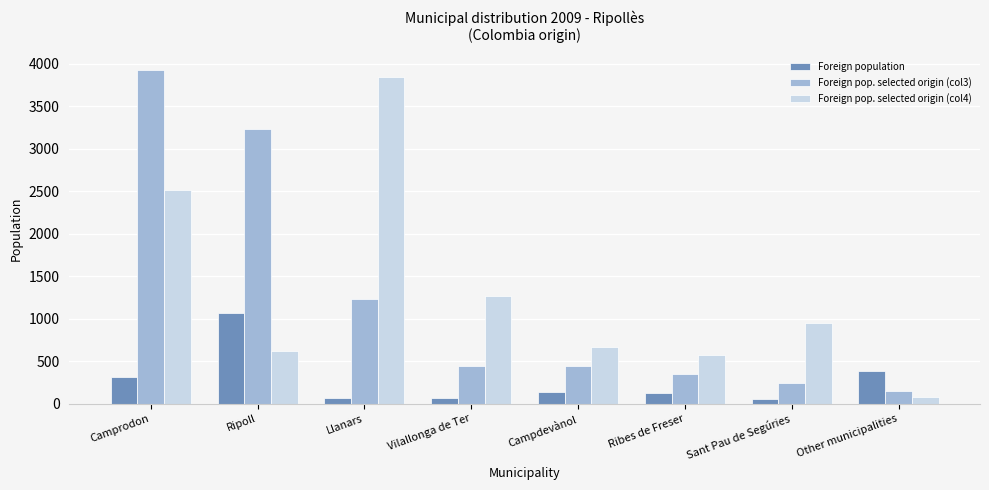

Rank the categories by Foreign pop. selected origin (col4) value from lowest to highest.

Other municipalities, Ribes de Freser, Ripoll, Campdevànol, Sant Pau de Segúries, Vilallonga de Ter, Camprodon, Llanars